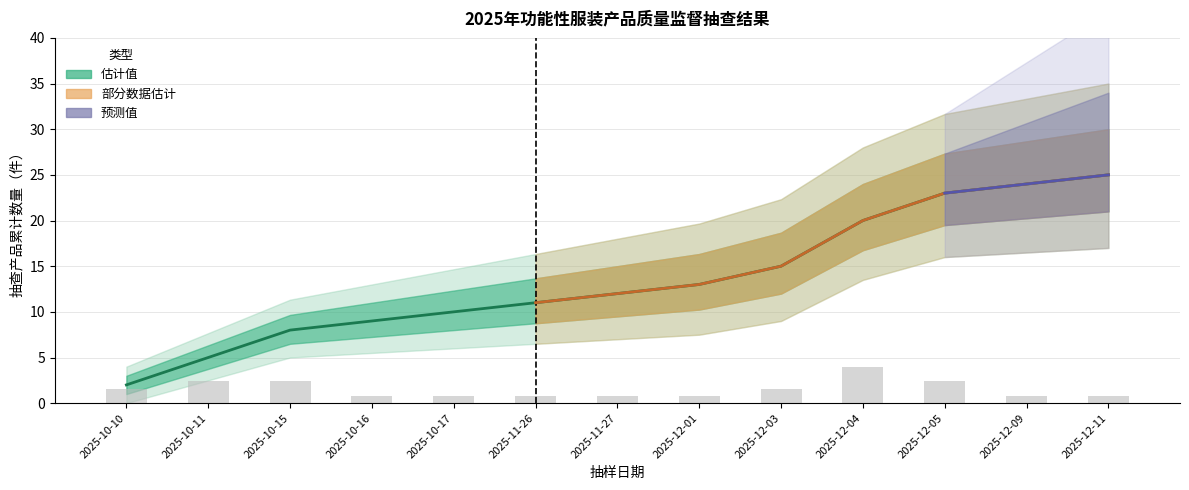

How many 各日抽查数量 values are between 0 and 2?

9